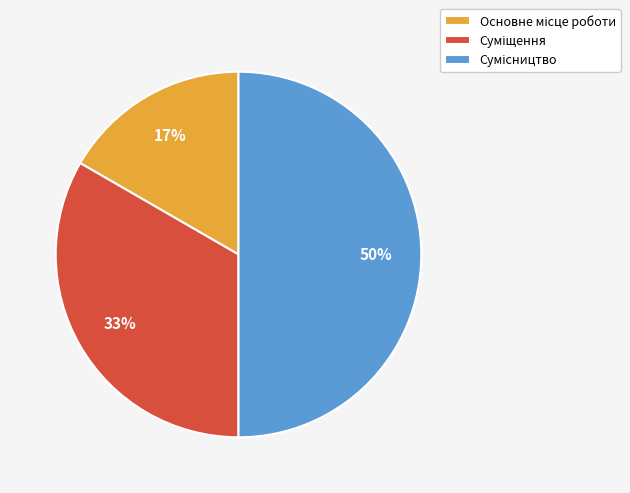

To the nearest percent, what is the average slice percentage?

33%